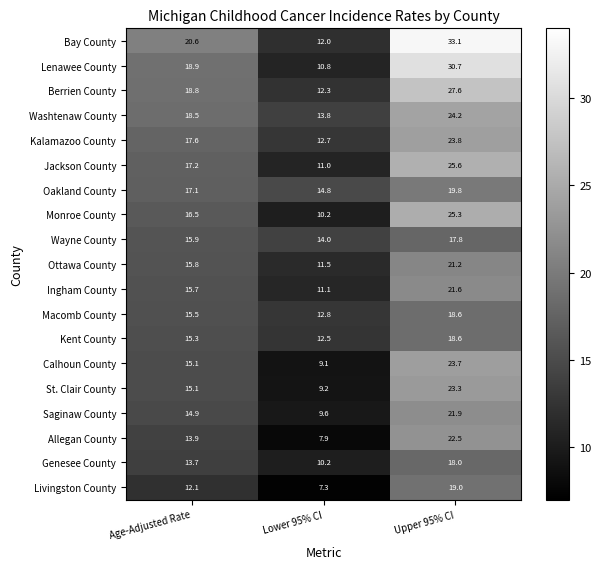

The Saginaw County series shows 5.3 at Upper 95% CI. True or false?

False